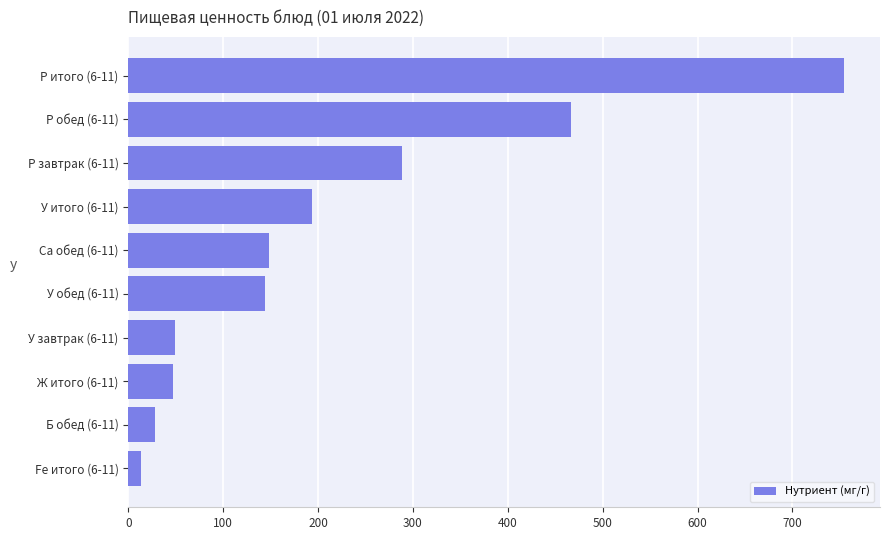

At which label is the value closest to 383?

Р обед (6-11)